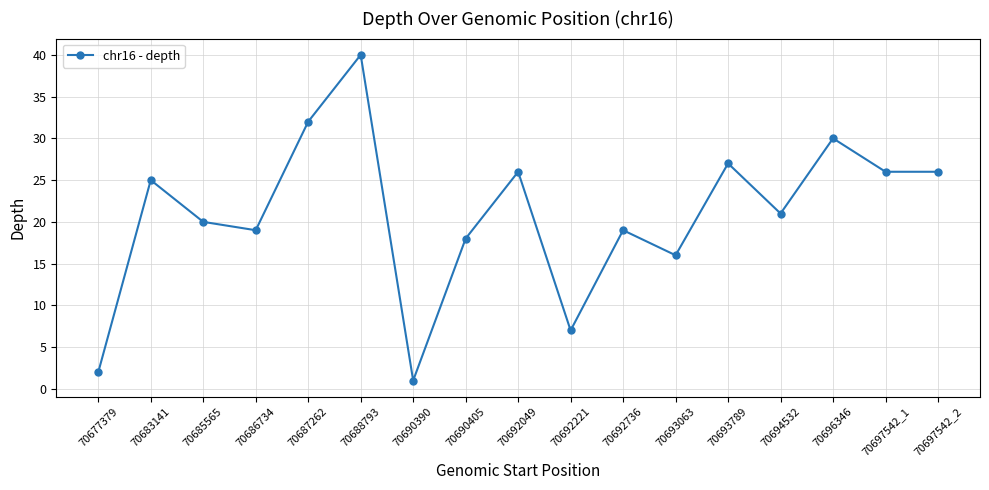

Reading left to right, transcribe all the data shown in this chart.

70677379=2	70683141=25	70685565=20	70686734=19	70687262=32	70688793=40	70690390=1	70690405=18	70692049=26	70692221=7	70692736=19	70693063=16	70693789=27	70694532=21	70696346=30	70697542_1=26	70697542_2=26